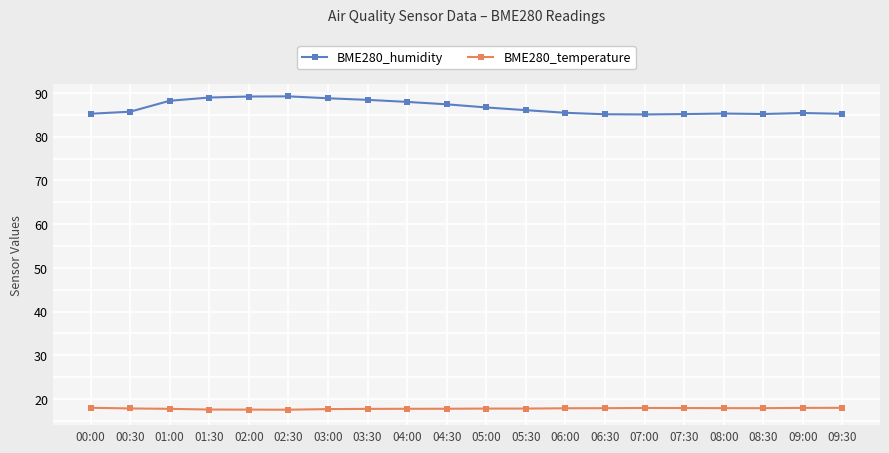

The BME280_humidity series shows 121.6 at 09:00. True or false?

False